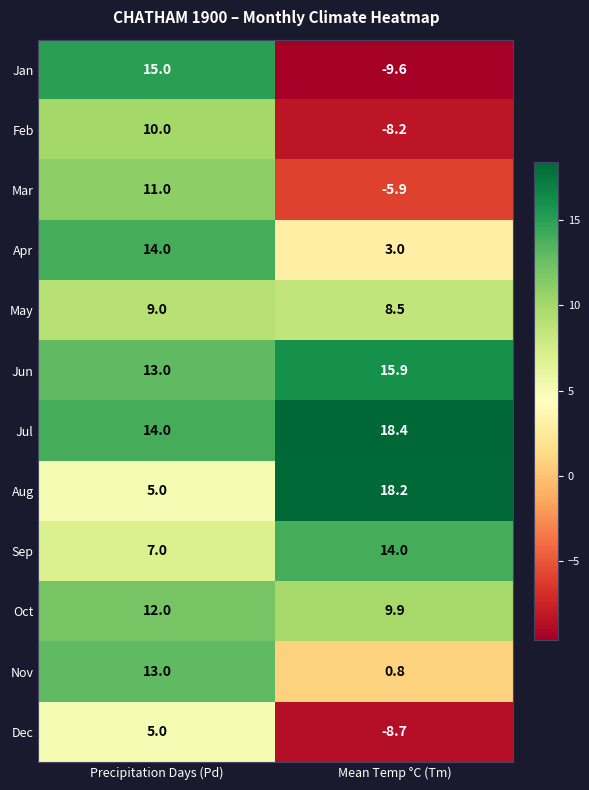

What is the lowest value of the Nov series?

0.8